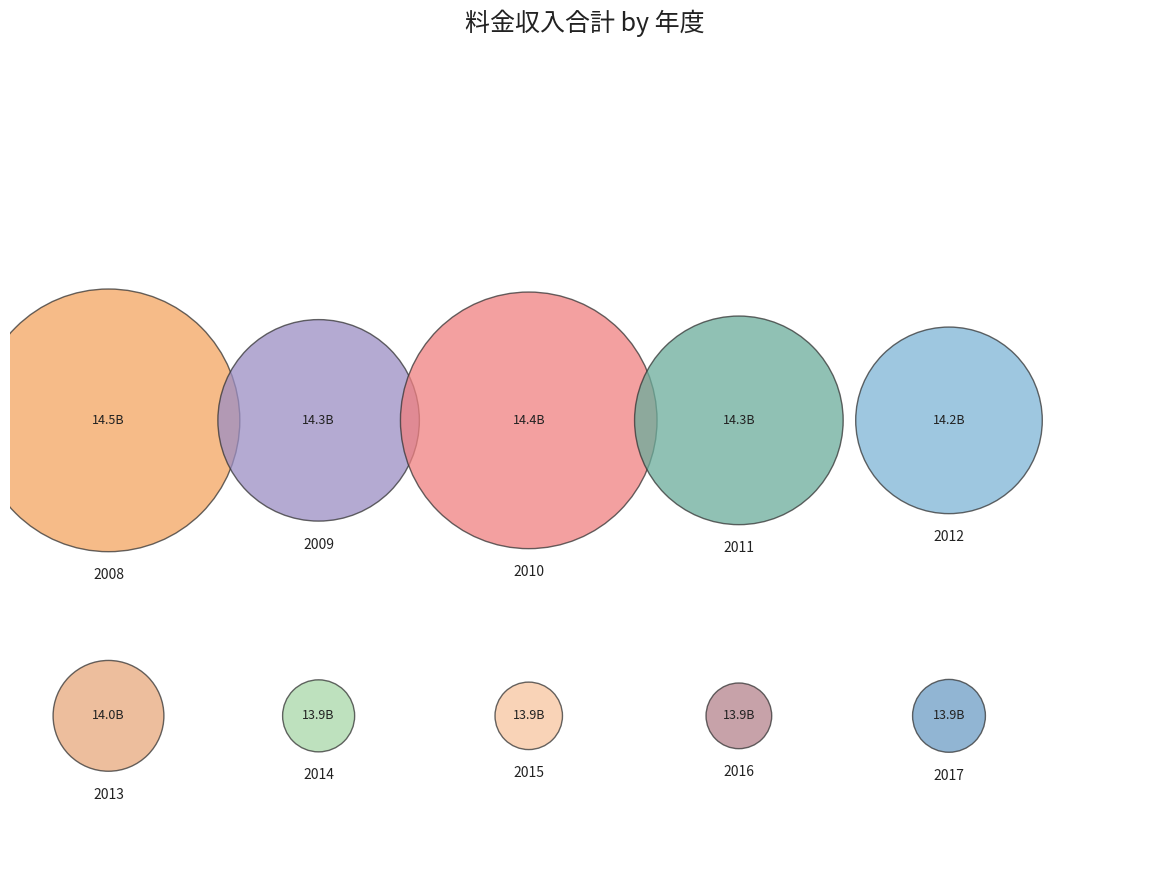

Which slice is the largest?

2008